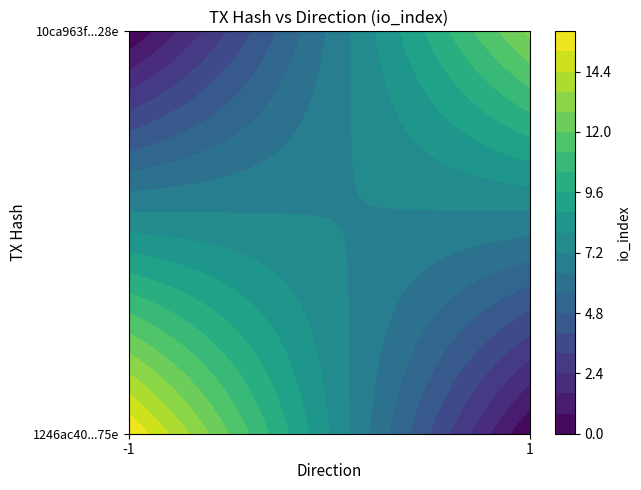

The 10ca963ffe83180c68db77570031e3b1ac5be28 series shows 5 at io_index. True or false?

False